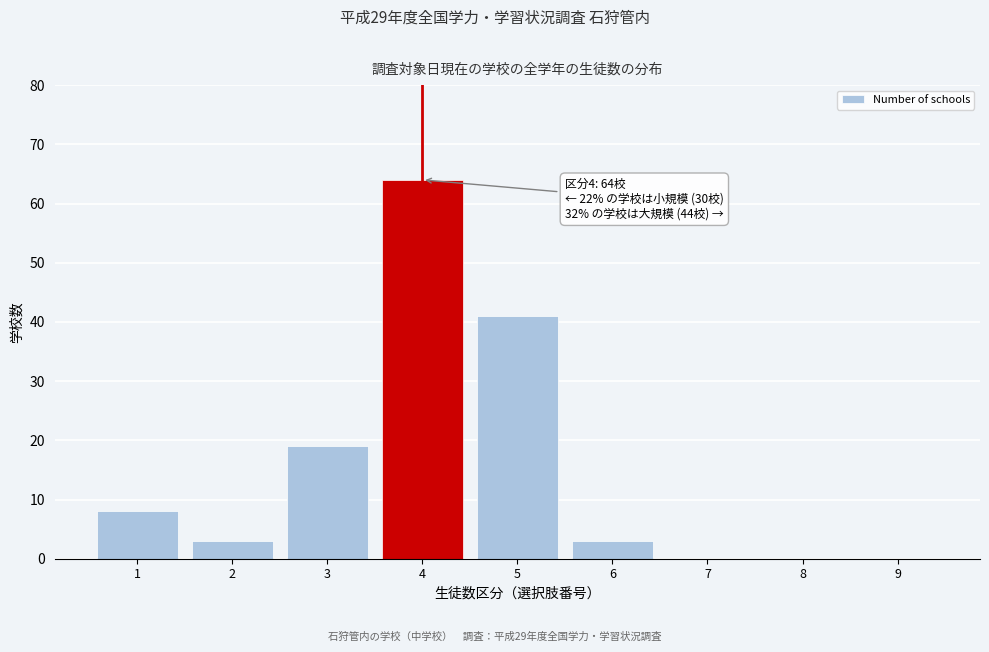

Reading right to left, extract all data points from this chart.

9=0	8=0	7=0	6=3	5=41	4=64	3=19	2=3	1=8